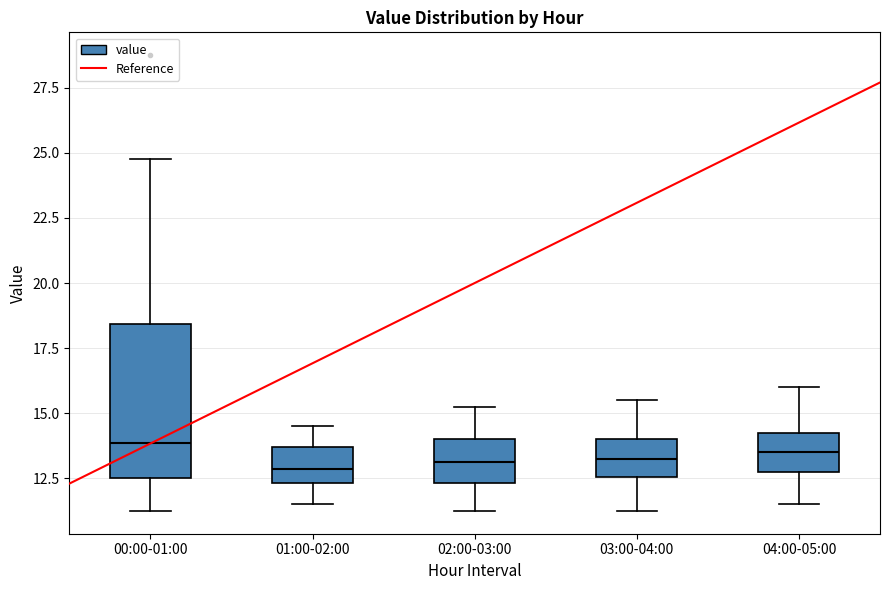

Reading left to right, transcribe this box plot: for each box, give where its median line is, the range the box spans, and where its two whiskers end, as read against the y-axis. The values are not printed on the chart, so give them approximately, as read against the axis.

00:00-01:00: median 14.0, box 12.5 to 18.5, whiskers 11.5 to 25.0
01:00-02:00: median 13.0, box 12.5 to 13.5, whiskers 11.5 to 14.5
02:00-03:00: median 13.0, box 12.5 to 14.0, whiskers 11.5 to 15.5
03:00-04:00: median 13.5, box 12.5 to 14.0, whiskers 11.5 to 15.5
04:00-05:00: median 13.5, box 13.0 to 14.5, whiskers 11.5 to 16.0